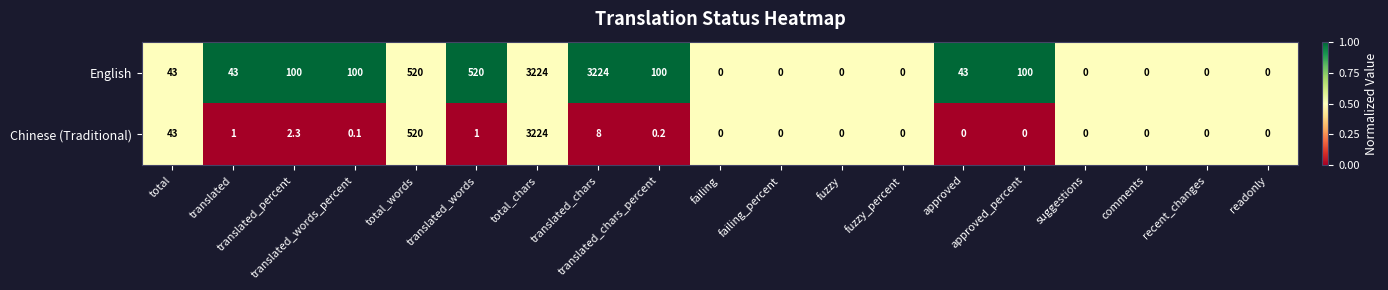

What is the highest value of the Chinese (Traditional) series?

3224.0